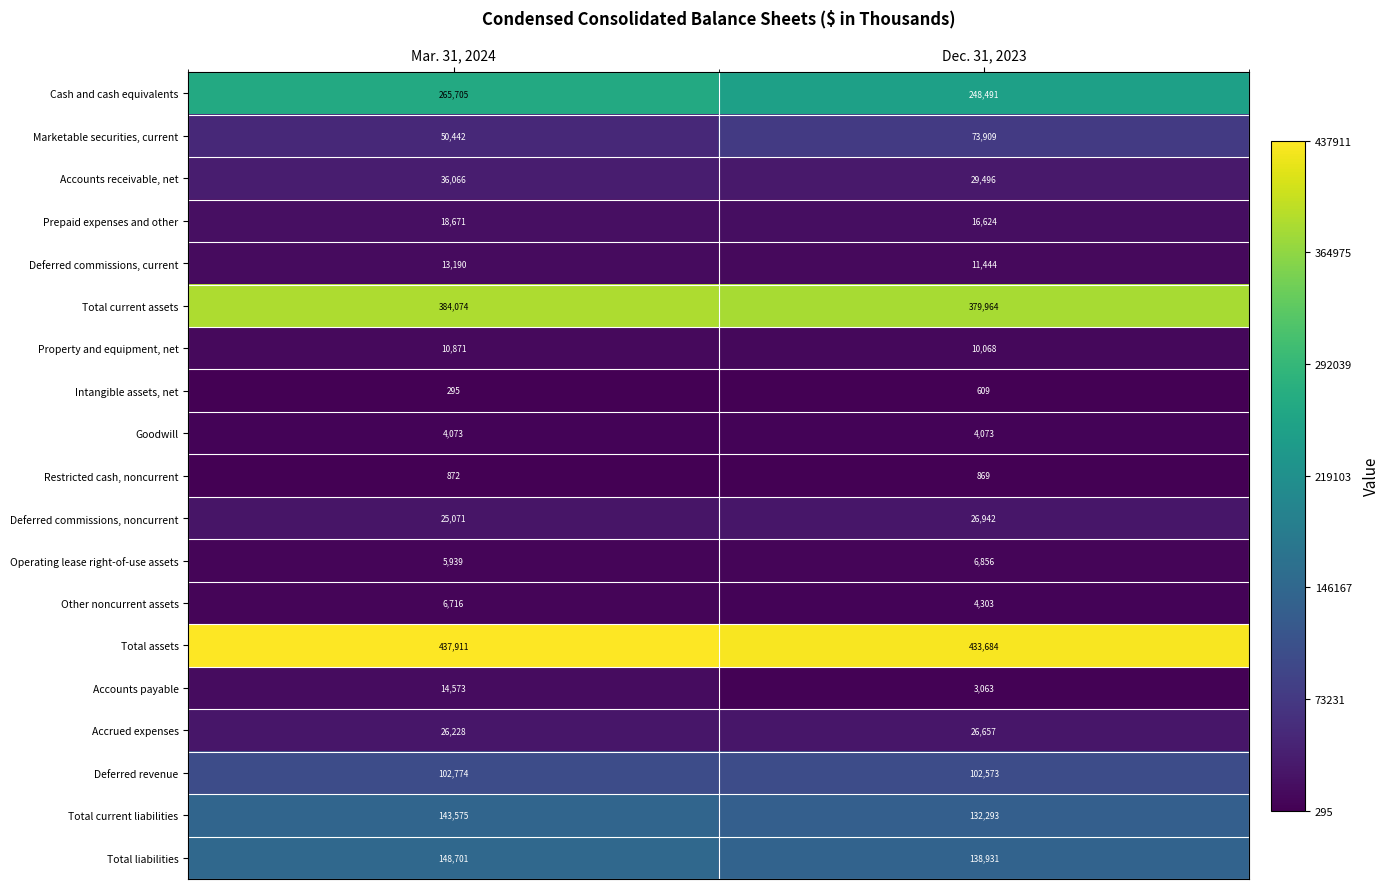

What is the approximate value of Prepaid expenses and other at Dec. 31, 2023, to the nearest 10?

16620